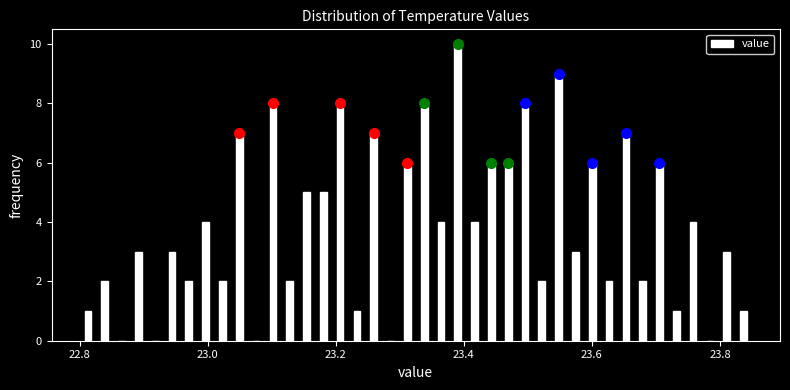

Around what value on the x-axis is the tallest bar? Give the approximate position of its centre, as read against the axis.

23.40